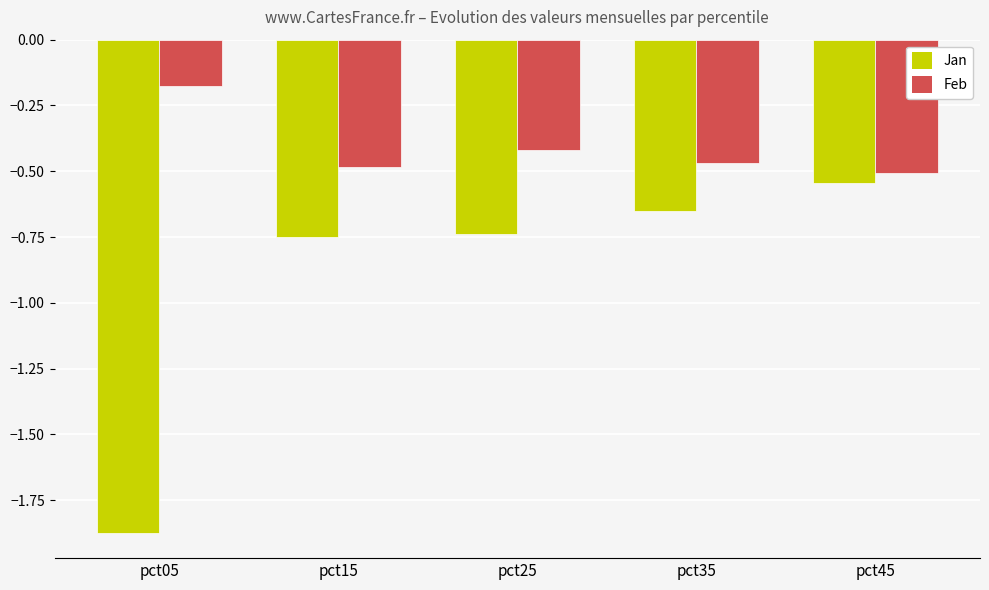

Rank the series by their maximum value, from highest to lowest.

Feb, Jan